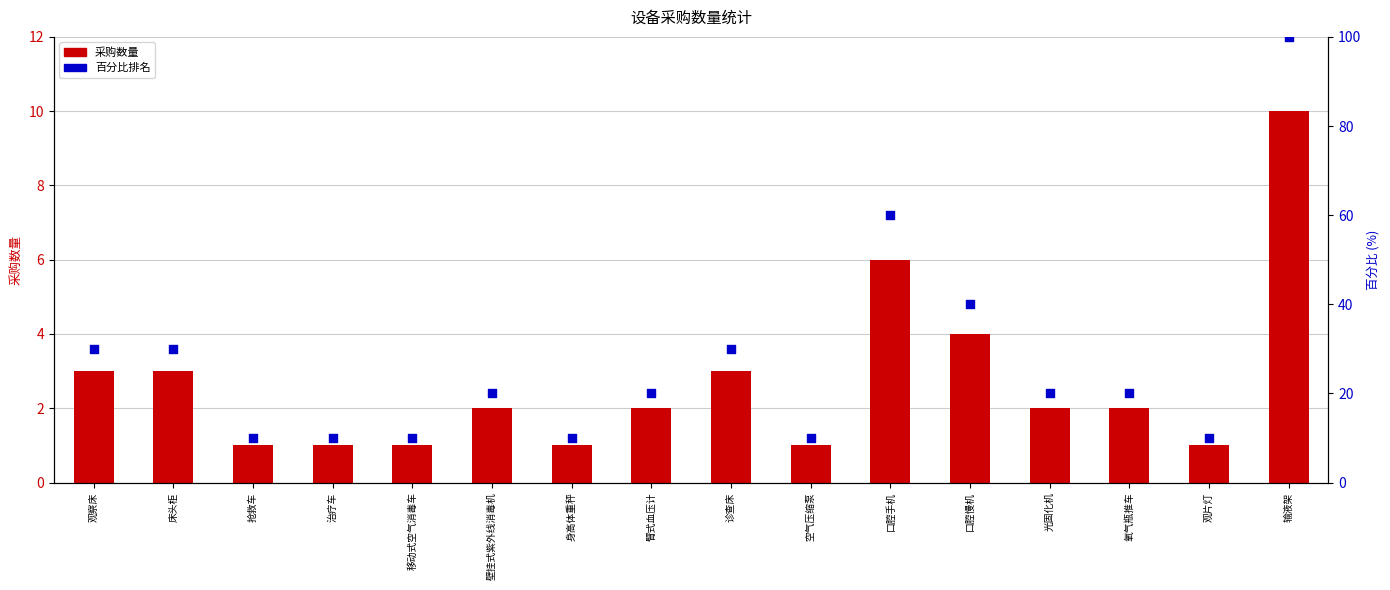

Which series has the largest Y range (max minus min)?

百分比排名